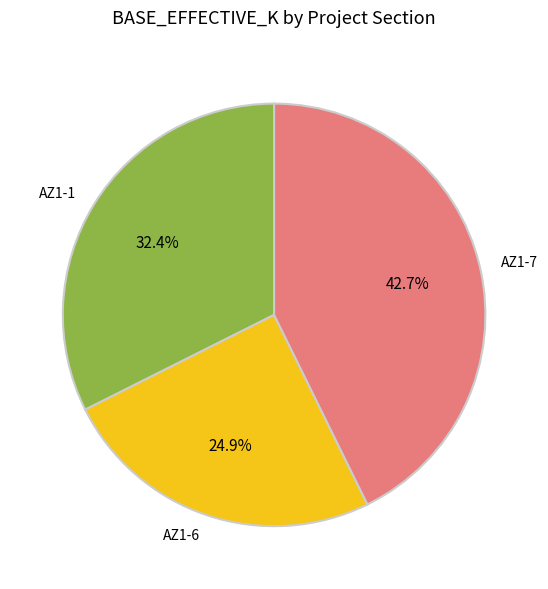

To the nearest percent, what portion does AZ1-1 represent?

32%